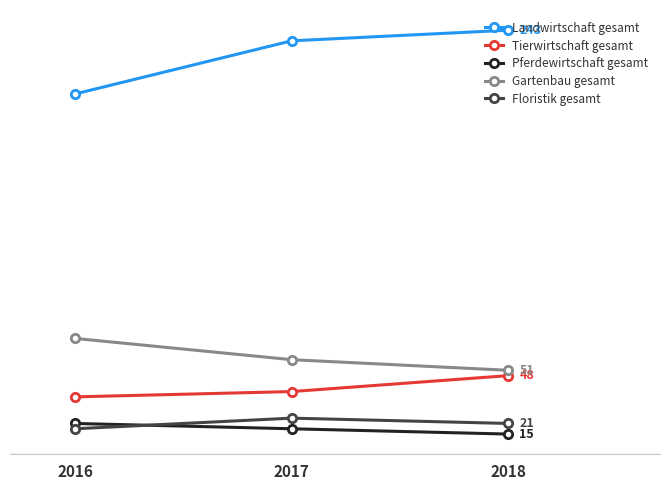

Where is Tierwirtschaft gesamt nearest to the value 42?

2017